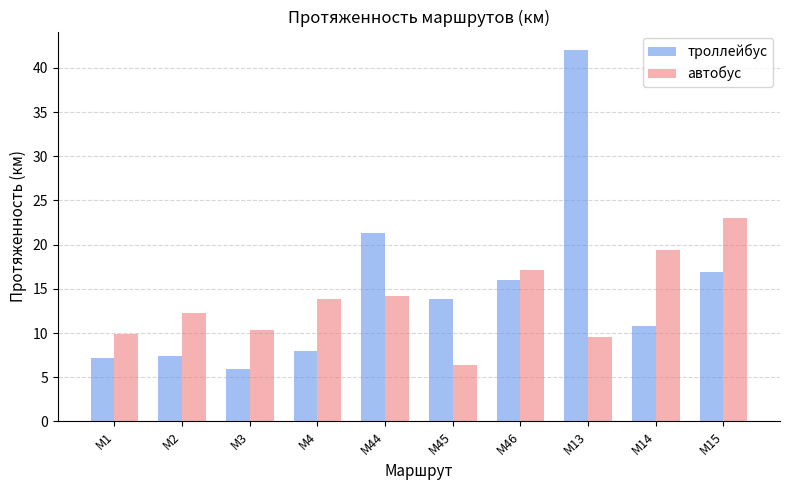

Which category has the lowest value across all series?

М3